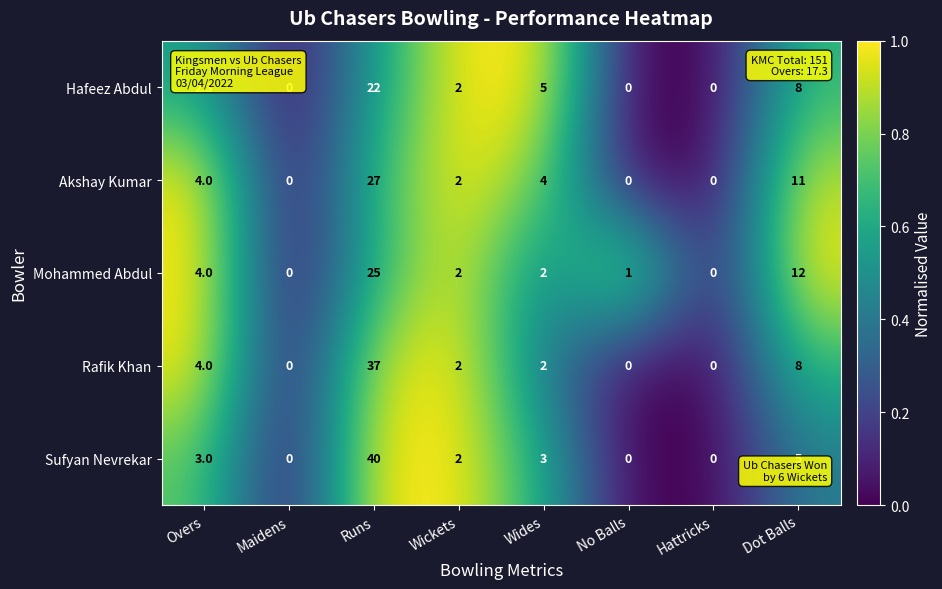

Is it true that Hafeez Abdul equals 22.0 at Runs?

True